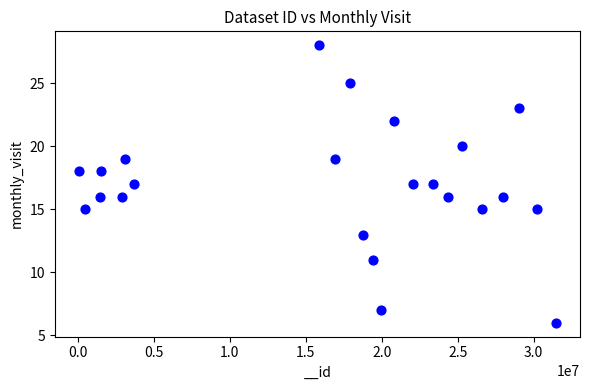

What is the range of X values (max minus min)?

31416600